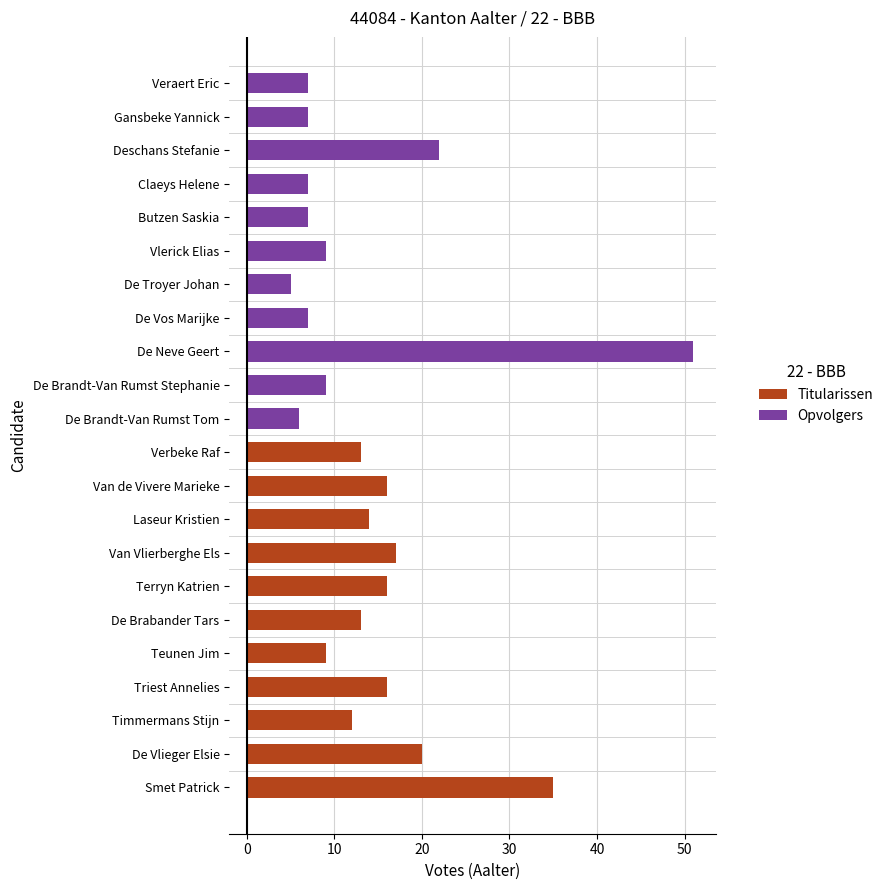

What is the greatest value displayed?

51